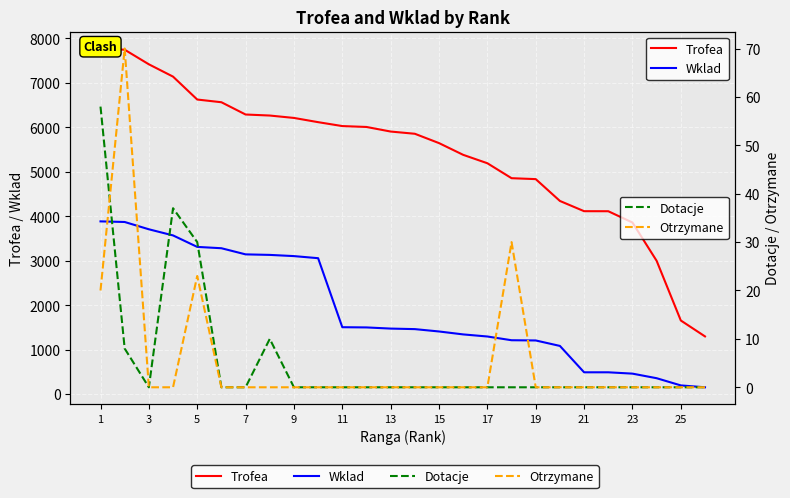

How many values in the Trofea series are below 5907?

13